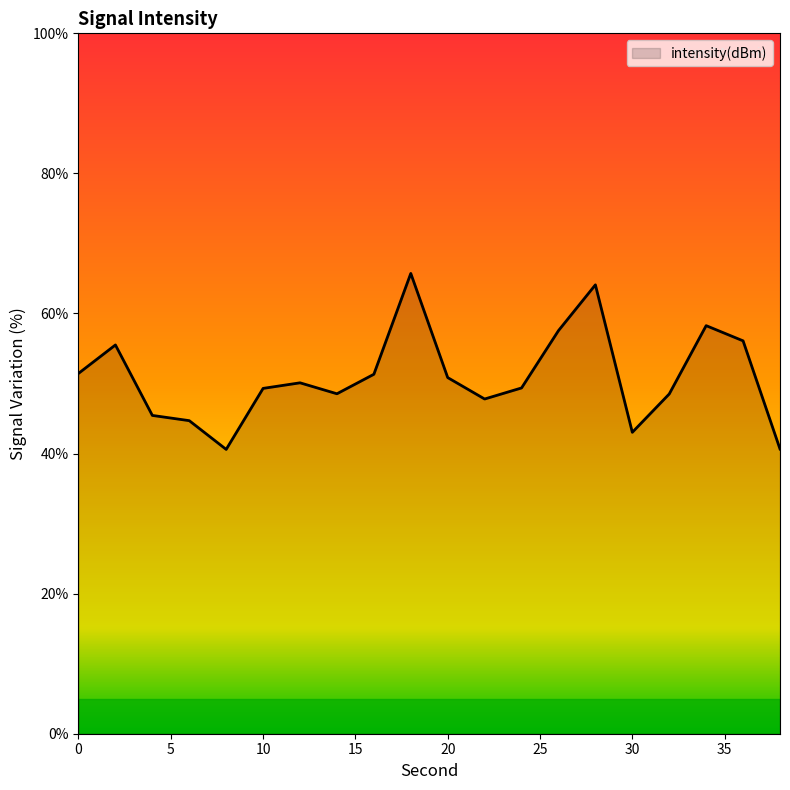

What is the difference between the maximum and minimum values?

25.1